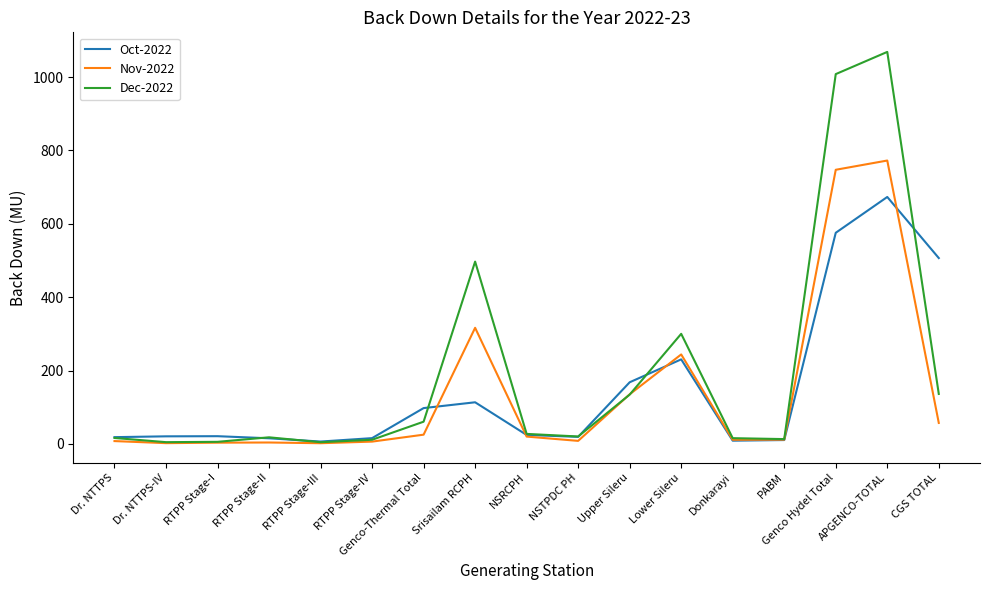

Read the Oct-2022 value at NSTPDC PH.

19.2